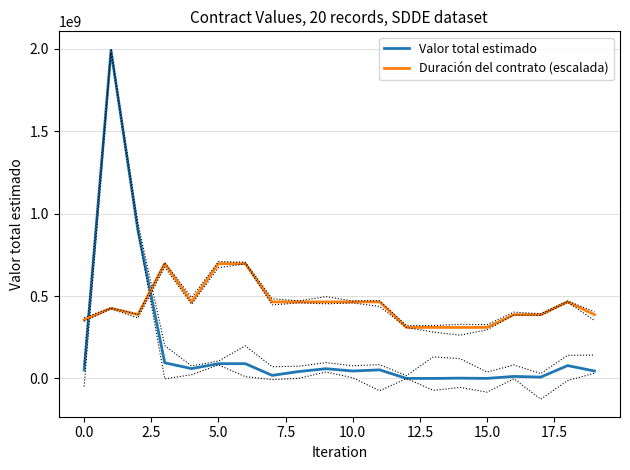

List the series in order of their overall mean, lowest first.

Valor total estimado, Duración del contrato (escalada)